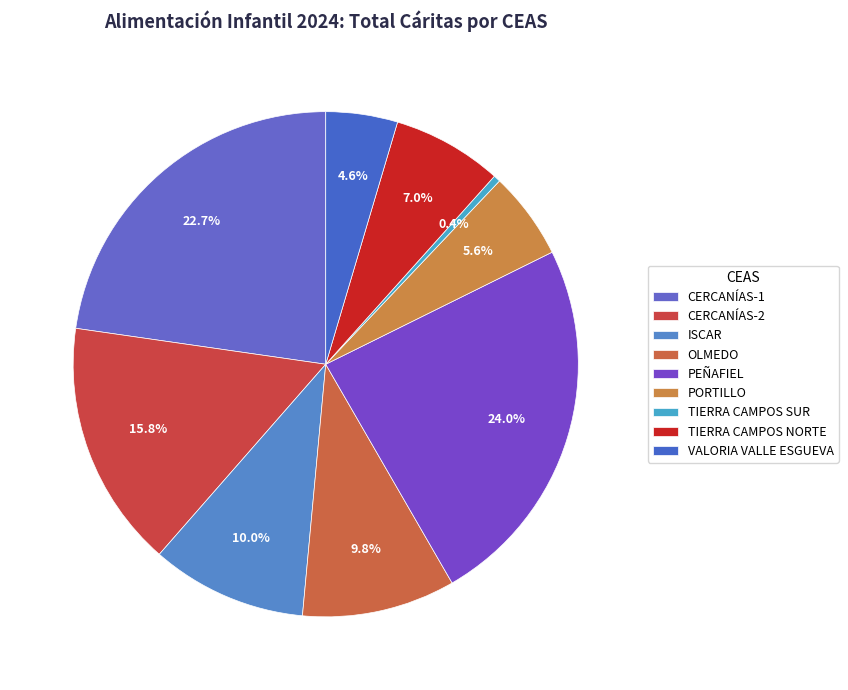

How many slices are in this pie chart?

9